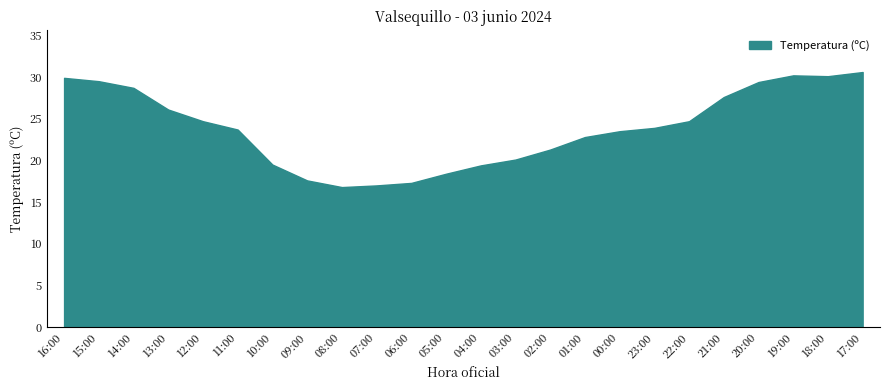

What position from the right is 05:00?

13